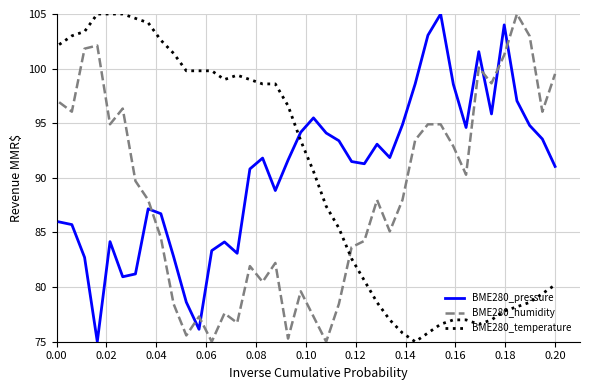

What is the smallest value displayed?

75.0